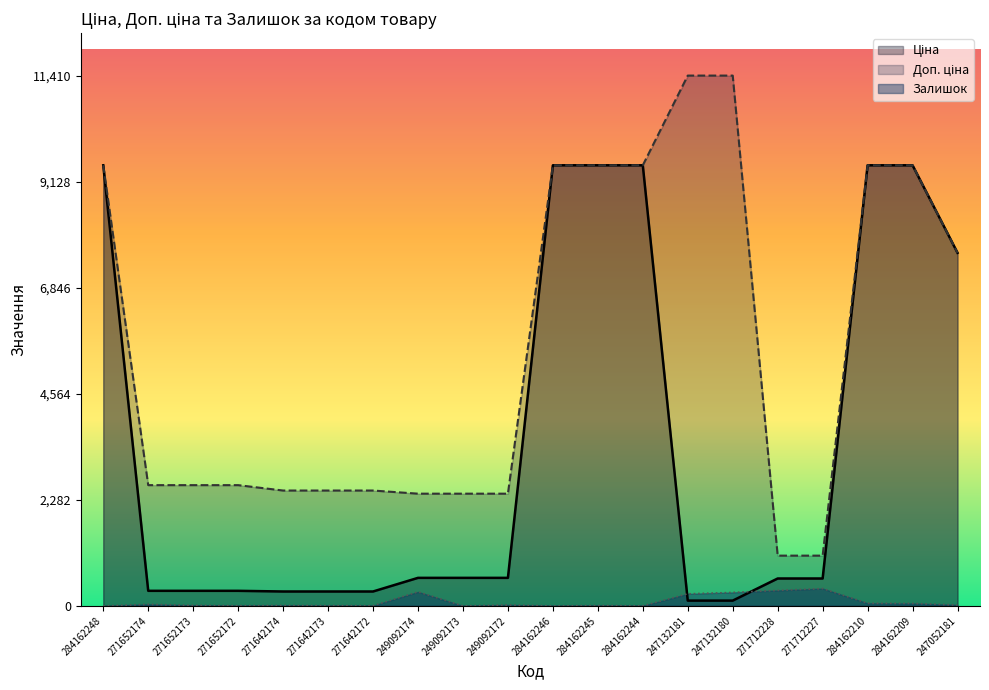

How many data points in Ціна are less than 603?

10